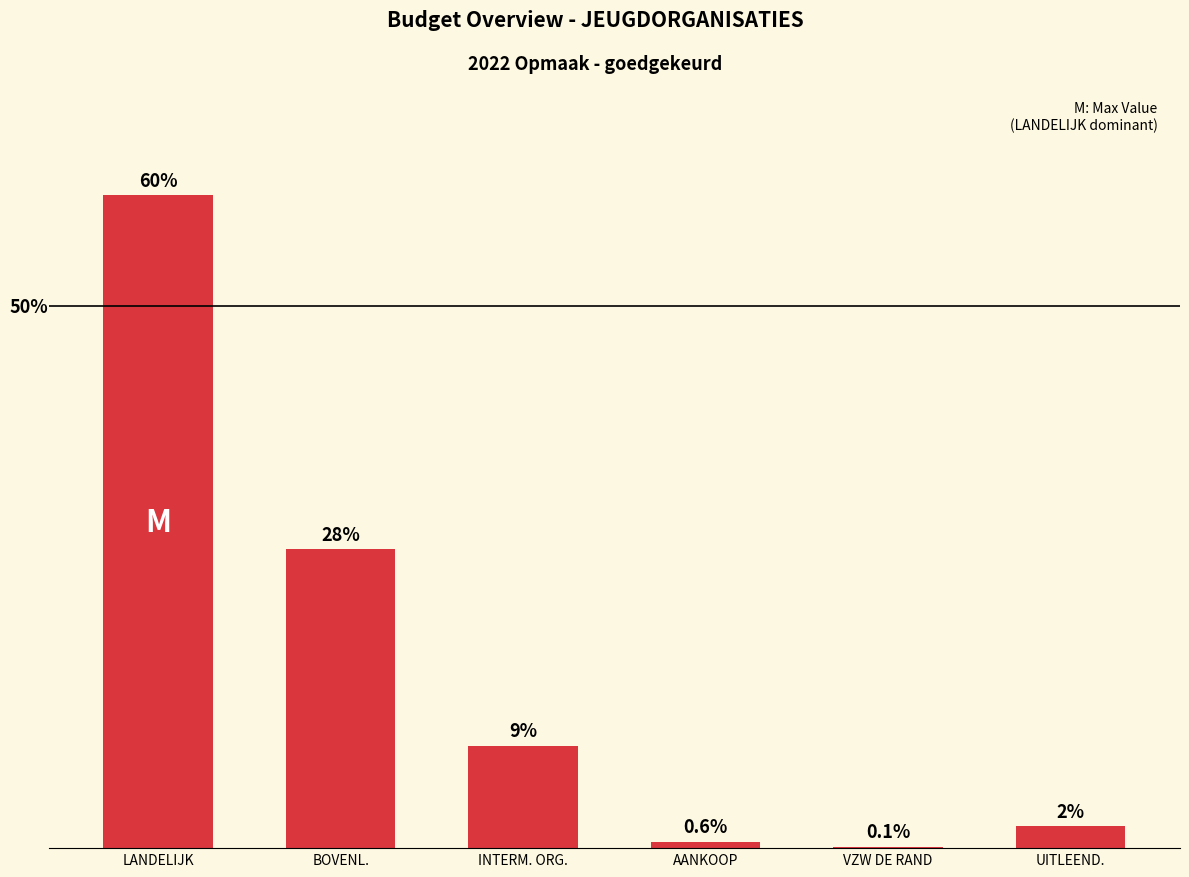

At which label does the data first exceed 9?

LANDELIJK